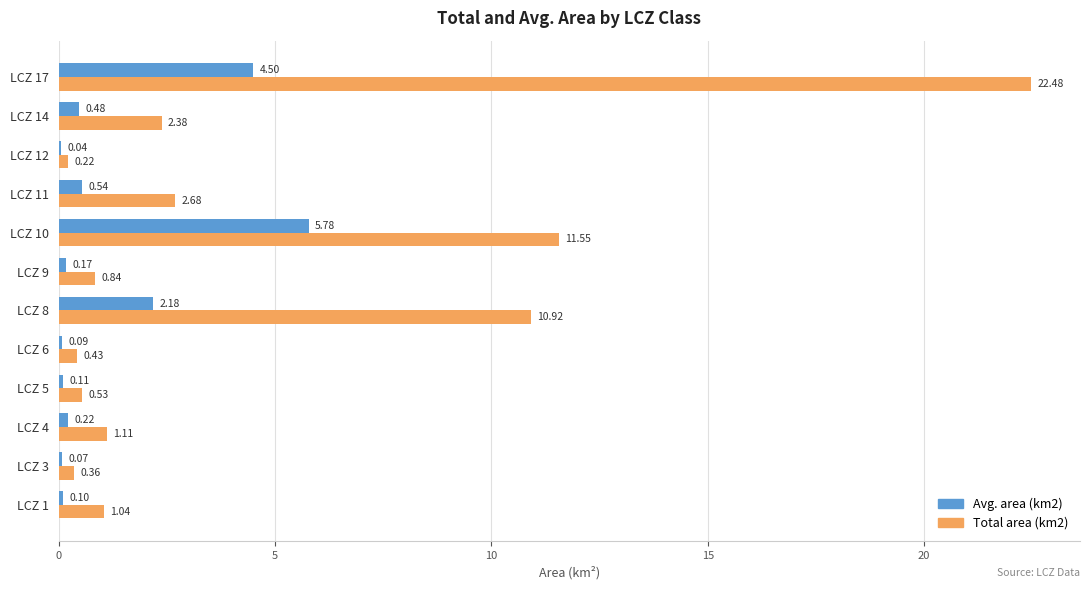

What is the sum of the Total area (km2) values at LCZ 11 and LCZ 1?

3.7